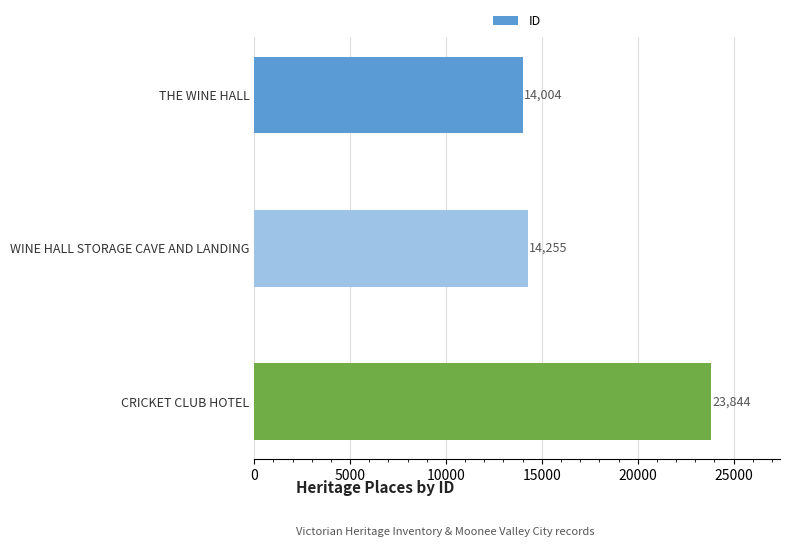

Reading bottom to top, transcribe all the data shown in this chart.

23844	14255	14004